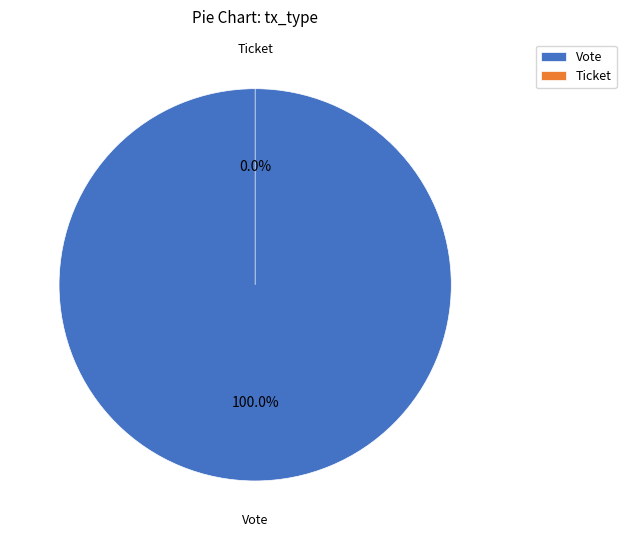

To the nearest percent, what is the average slice percentage?

50%